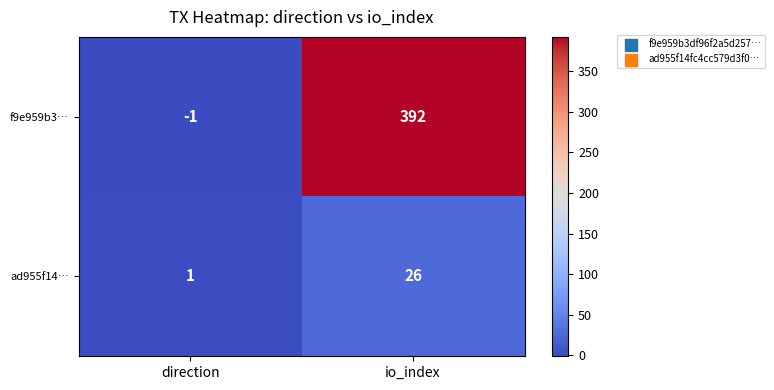

At direction, list the series in order from largest to smallest.

ad955f14…, f9e959b3…